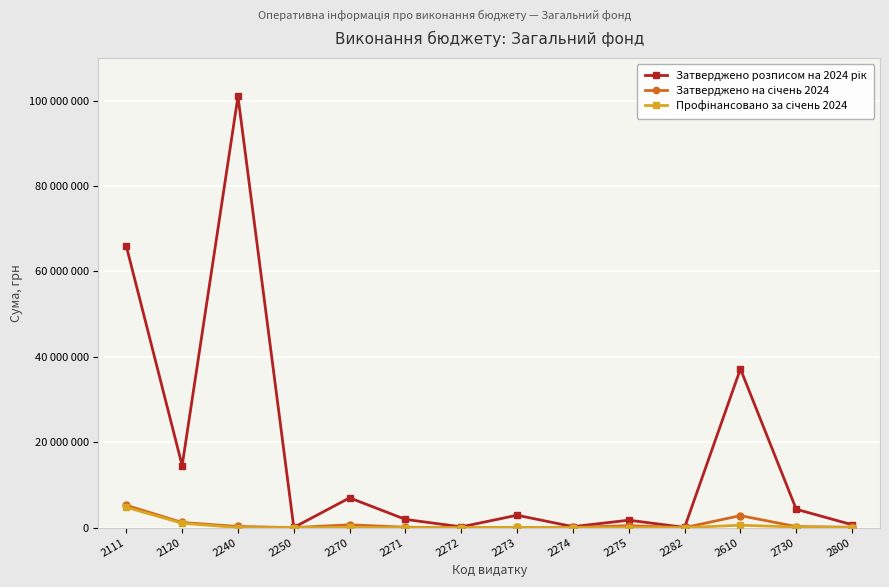

What is the spread (max minus min) of values at 2250?

40000.0